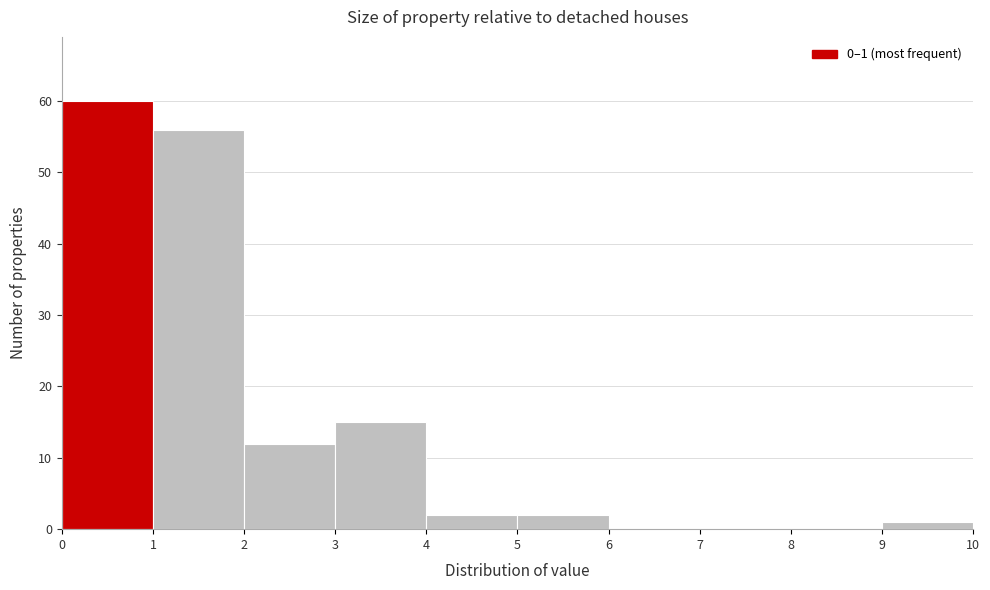

Which range on the x-axis has the tallest bar?

0 to 1